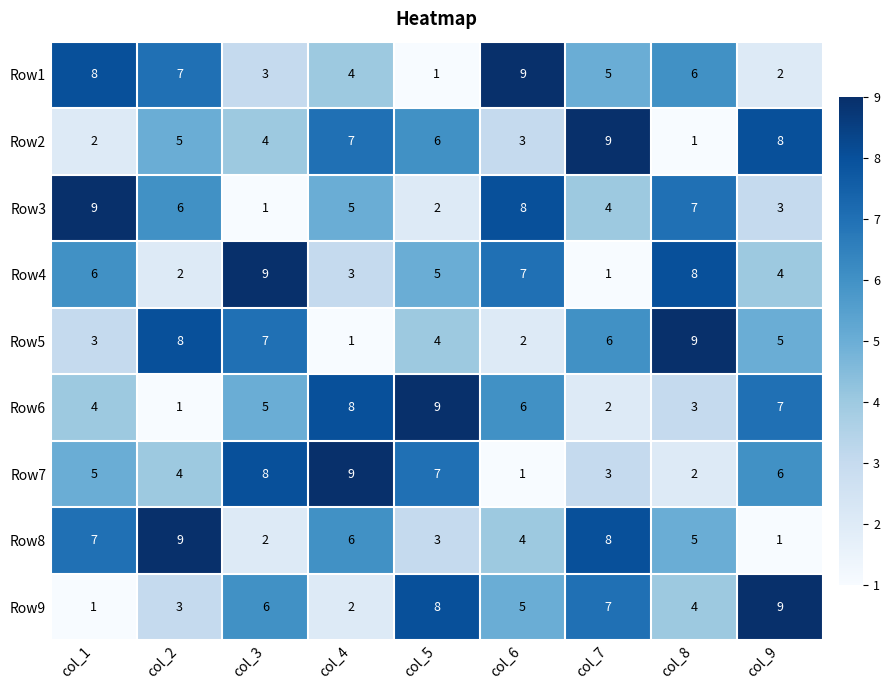

At how many categories does at least one series exceed 6?

9